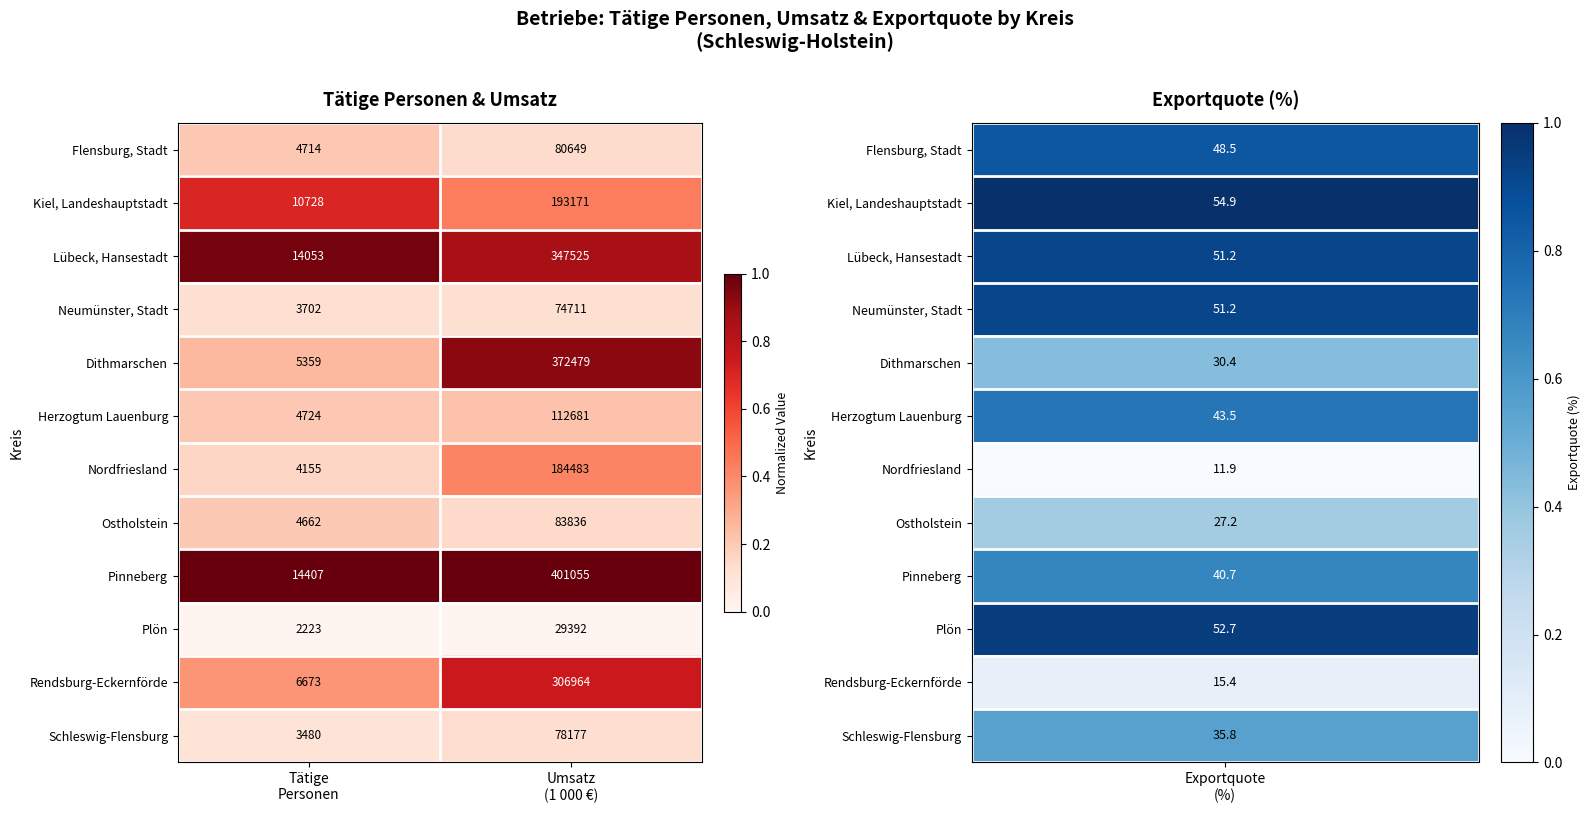

Reading left to right, what are all the values shown in this chart?

Flensburg, Stadt: 4714	80649
Kiel, Landeshauptstadt: 10728	193171
Lübeck, Hansestadt: 14053	347525
Neumünster, Stadt: 3702	74711
Dithmarschen: 5359	372479
Herzogtum Lauenburg: 4724	112681
Nordfriesland: 4155	184483
Ostholstein: 4662	83836
Pinneberg: 14407	401055
Plön: 2223	29392
Rendsburg-Eckernförde: 6673	306964
Schleswig-Flensburg: 3480	78177